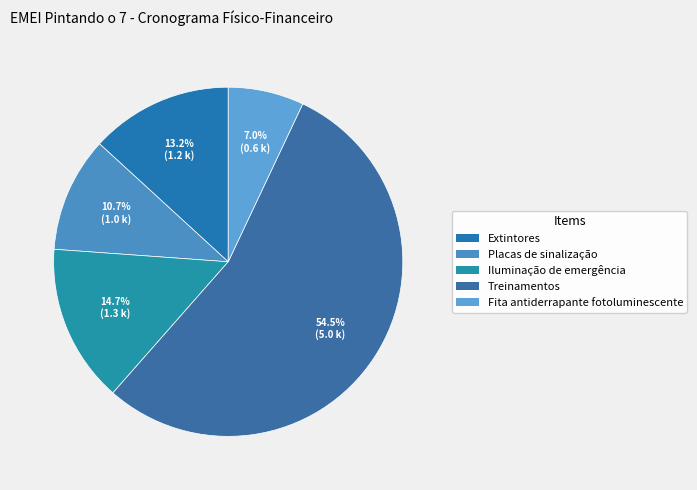

To the nearest percent, what is the combined percentage of Placas de sinalização and Treinamentos?

65%